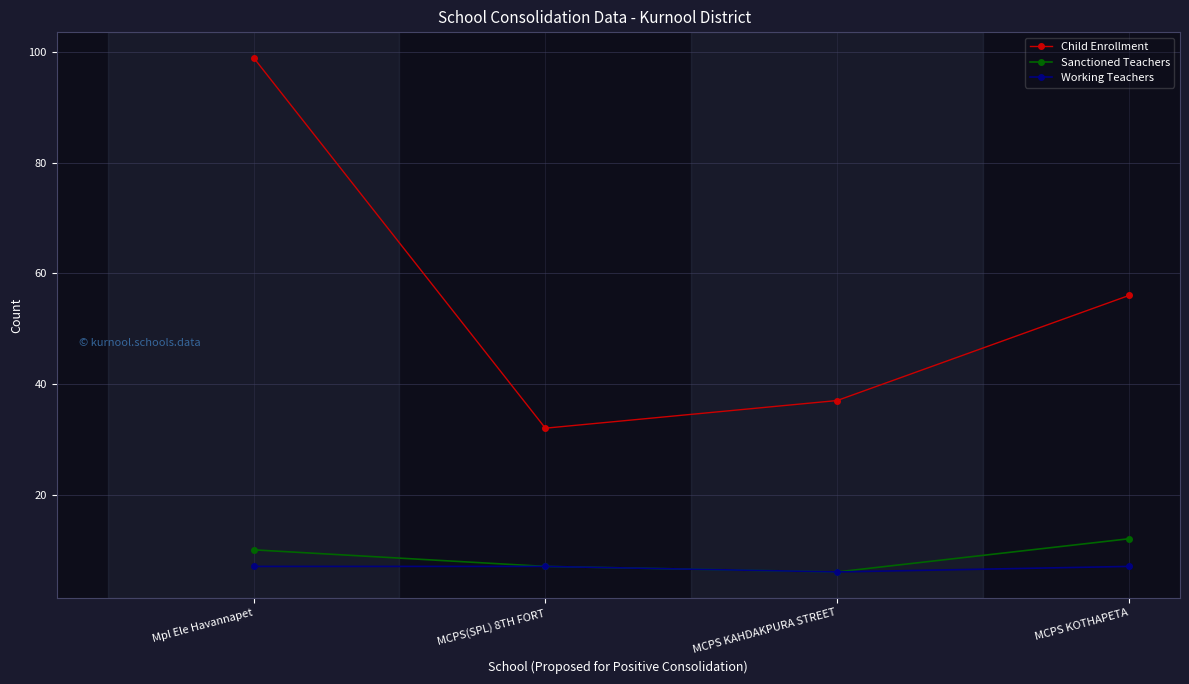

Rank the series by their maximum value, from lowest to highest.

Working Teachers, Sanctioned Teachers, Child Enrollment